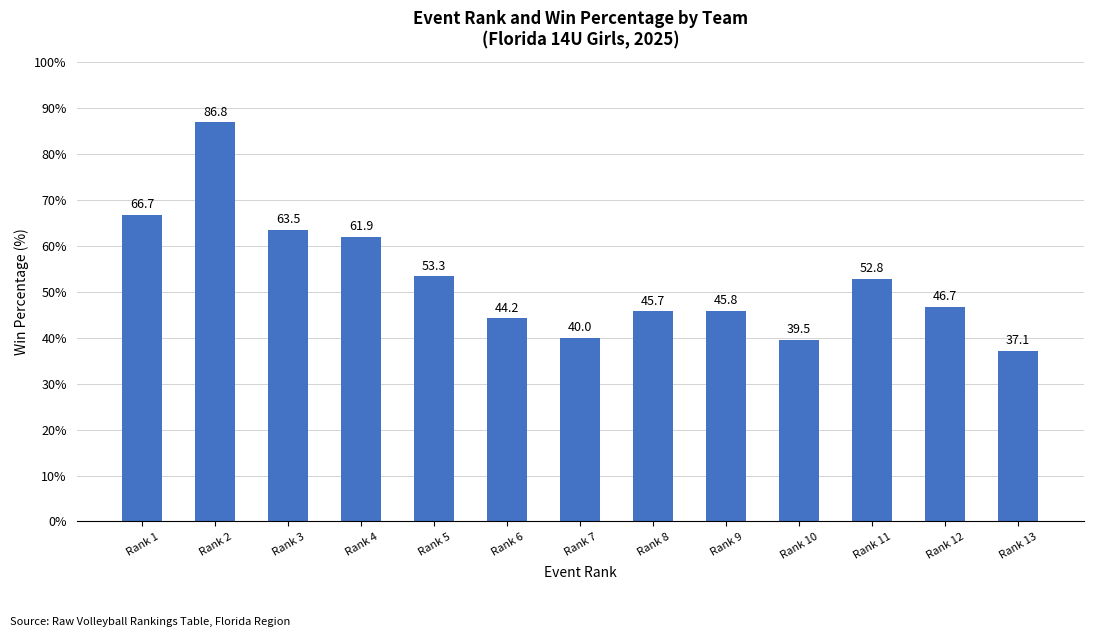

Approximately how many times larger is the value at Rank 12 compared to Rank 11?

0.9